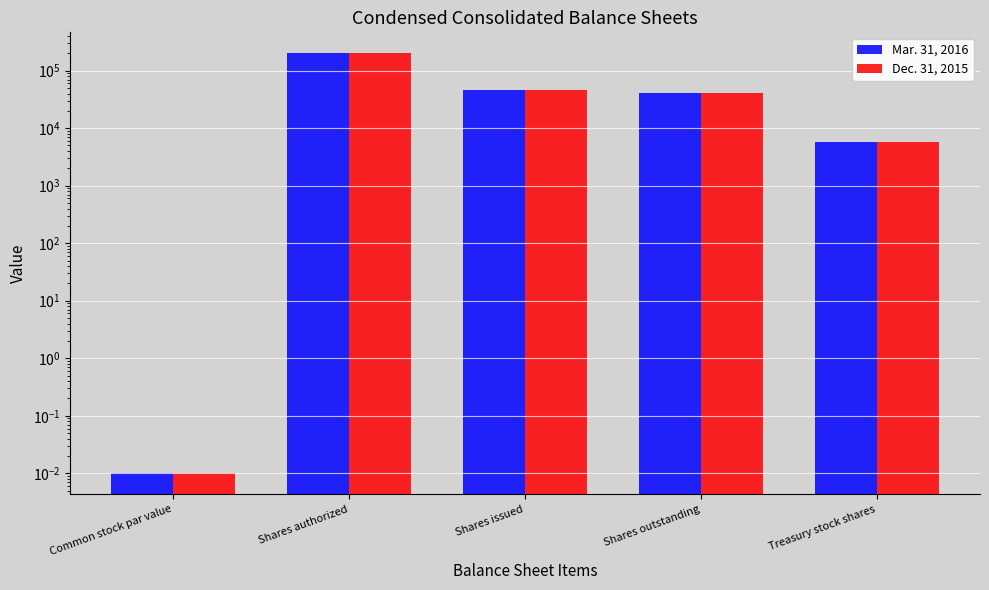

Is it true that Mar. 31, 2016 equals 92711.2 at Shares authorized?

False